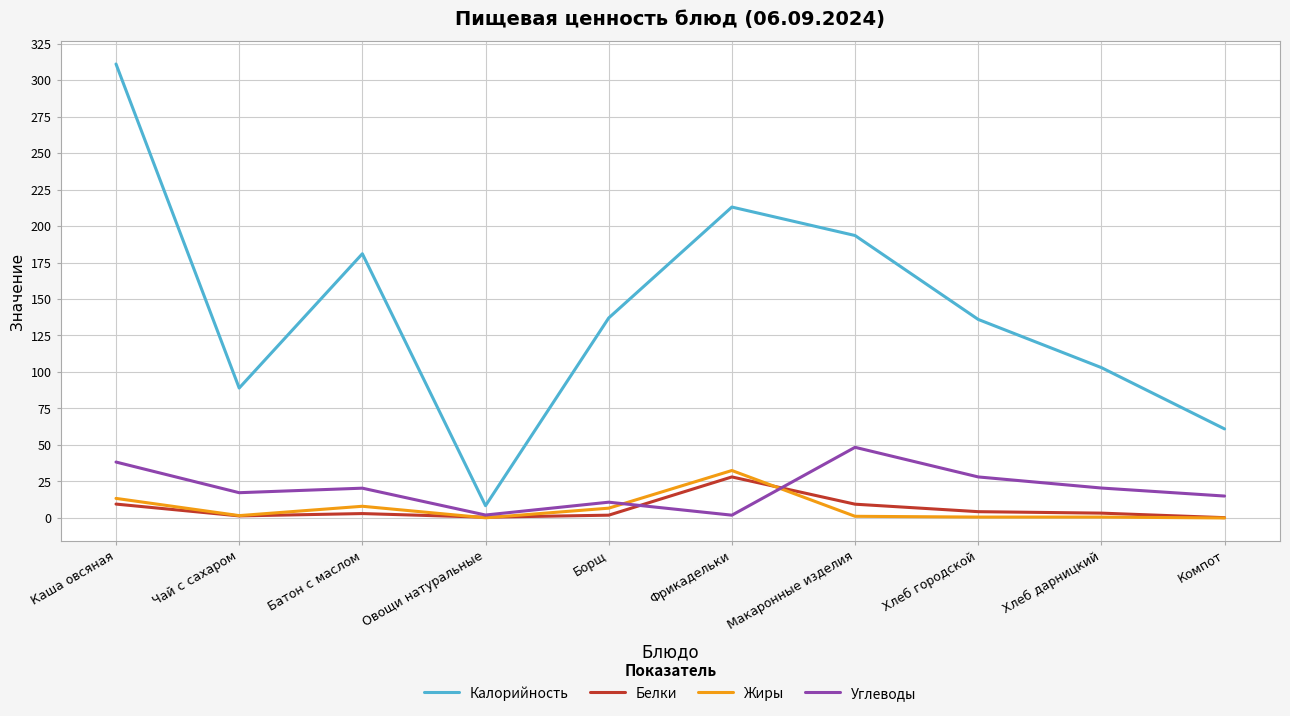

How many interior local peaks does the Углеводы series have?

3